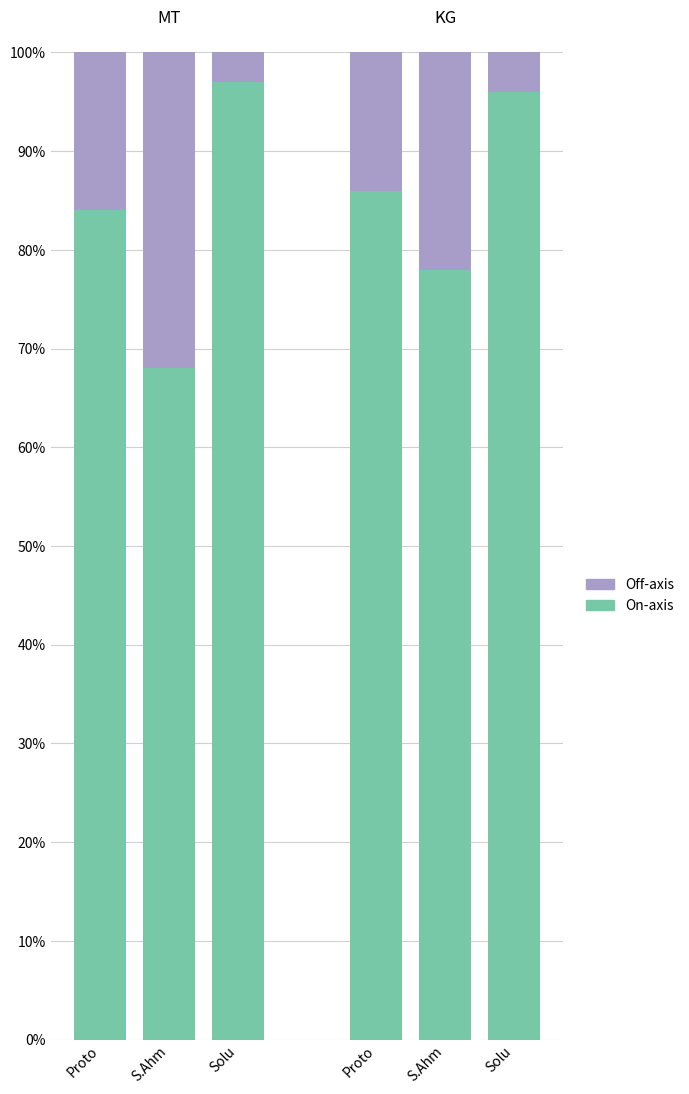

Does the chart contain stacked bars?

Yes